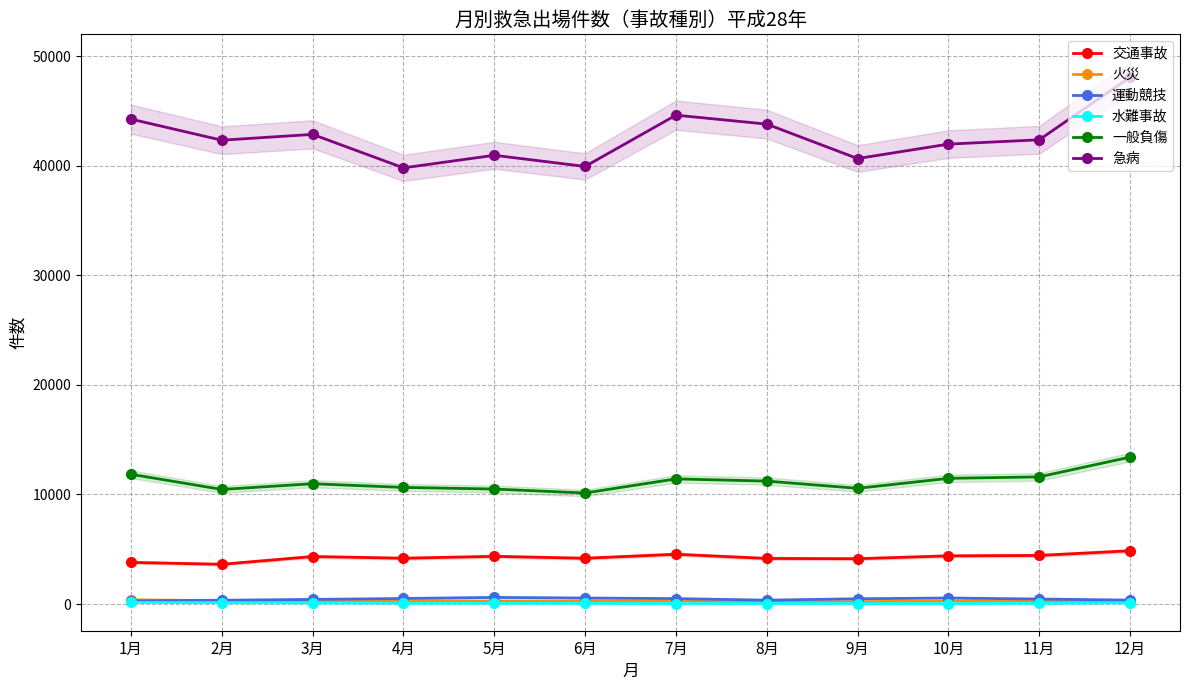

What is the sum of the 運動競技 values at 7月 and 3月?

920